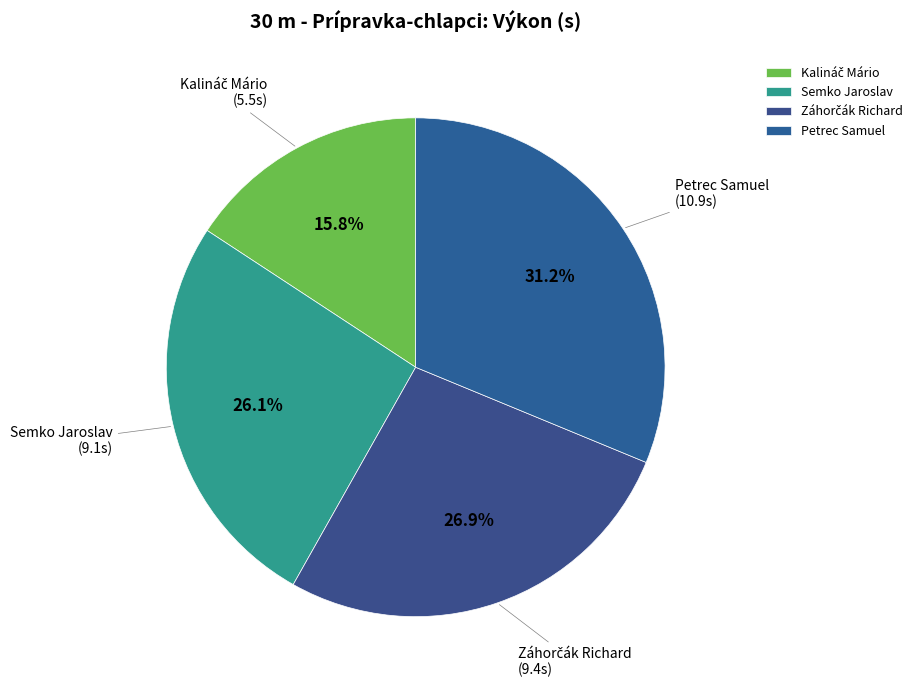

Which category has the biggest portion of the pie?

Petrec Samuel